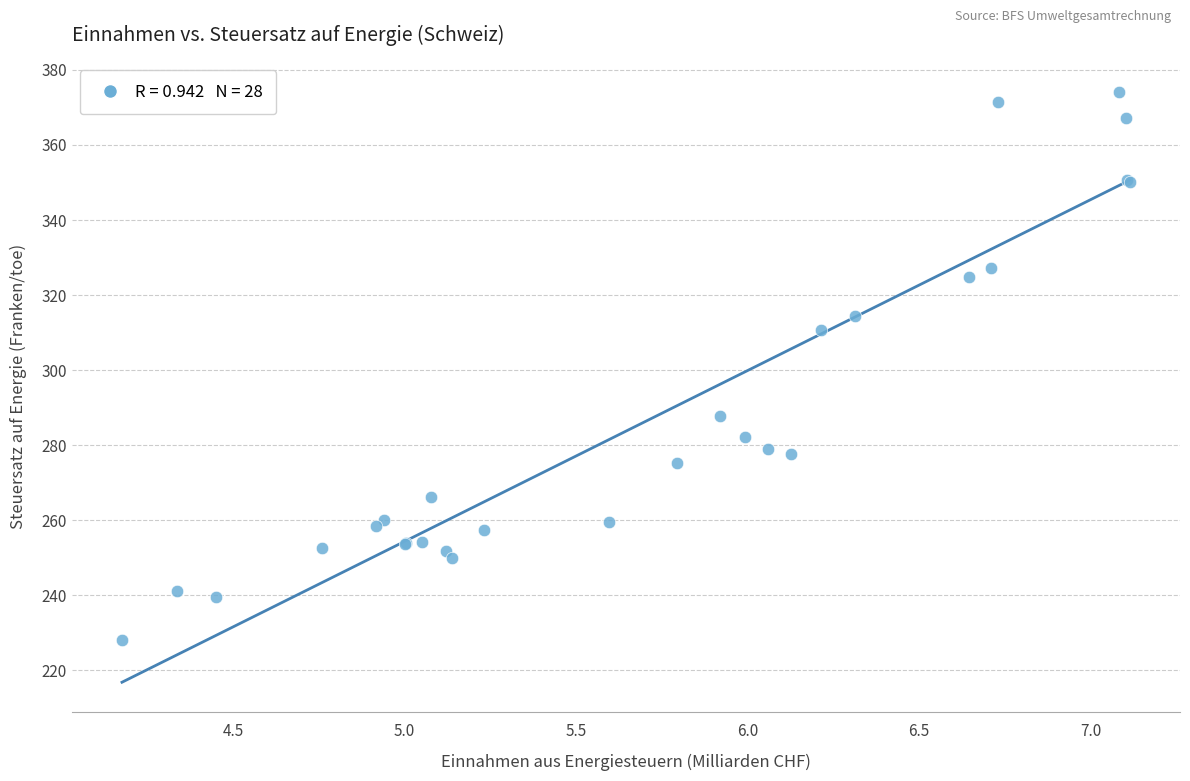

What Y value in the scatter plot is closest to 301?

310.7